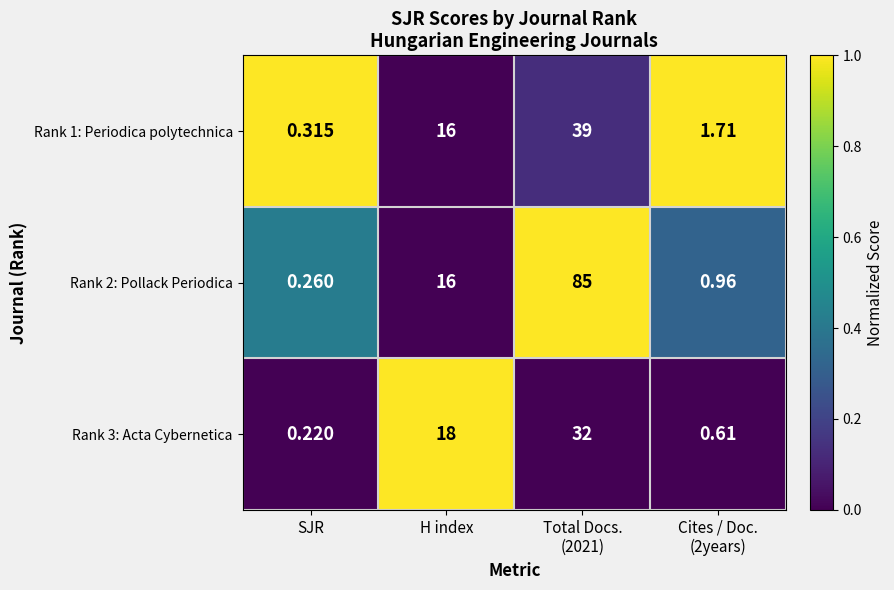

Count the number of data series in this chart.

3